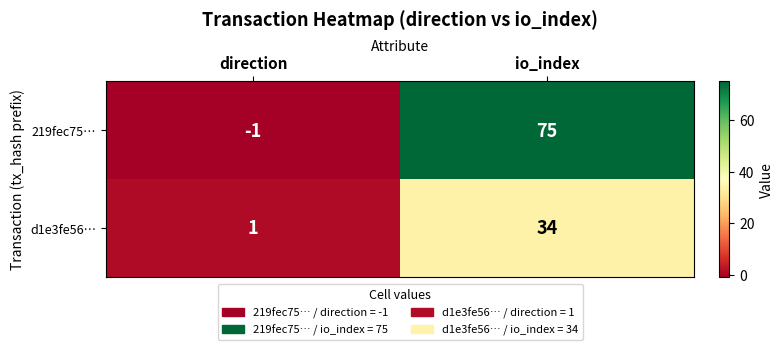

List the series in order of their peak value, lowest first.

d1e3fe56…, 219fec75…